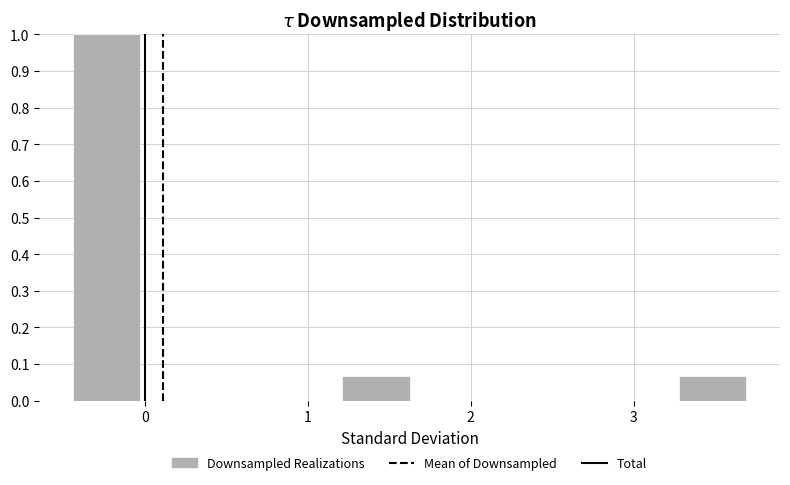

Reading left to right, list every bar in this chart as the range it spans on the x-axis followed by its height. Neither the bar edges nor the heights are printed on the chart, so give them approximately, as read against the axes.

-0.4 to 0.0: 1.00
0.0 to 0.4: 0
0.4 to 0.8: 0
0.8 to 1.2: 0
1.2 to 1.6: 0.07
1.6 to 2.0: 0
2.0 to 2.5: 0
2.5 to 2.9: 0
2.9 to 3.3: 0
3.3 to 3.7: 0.07